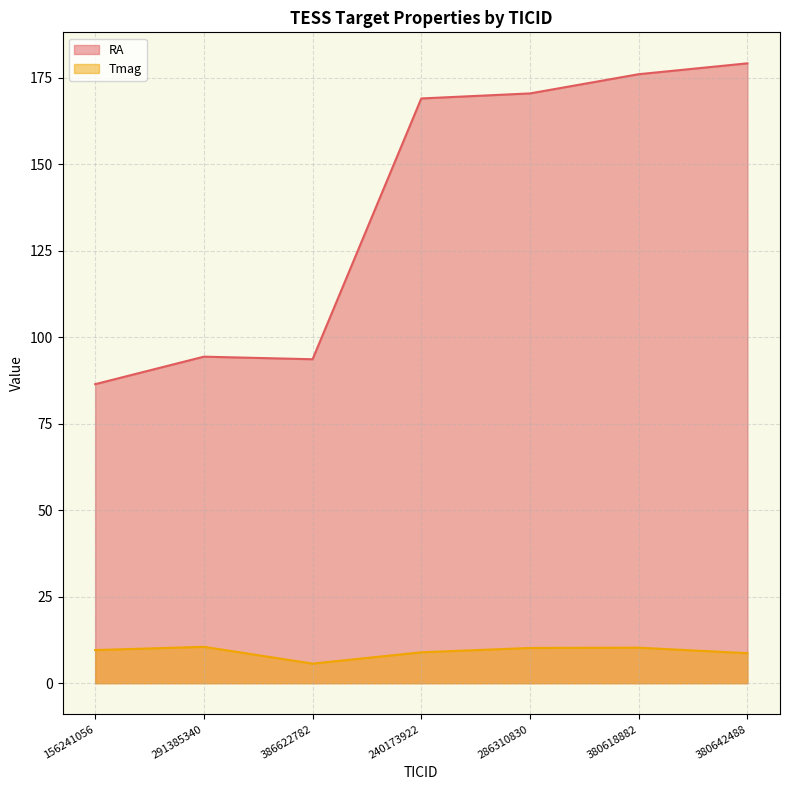

In RA, how many points are lower than both neighbors (excluding endpoints)?

1